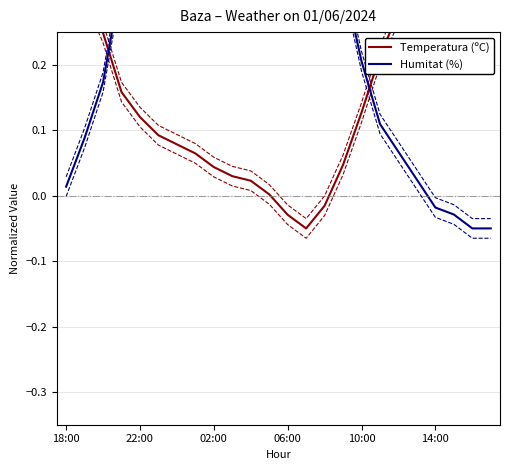

Which series has the widest spread of values?

Temperatura (ºC)